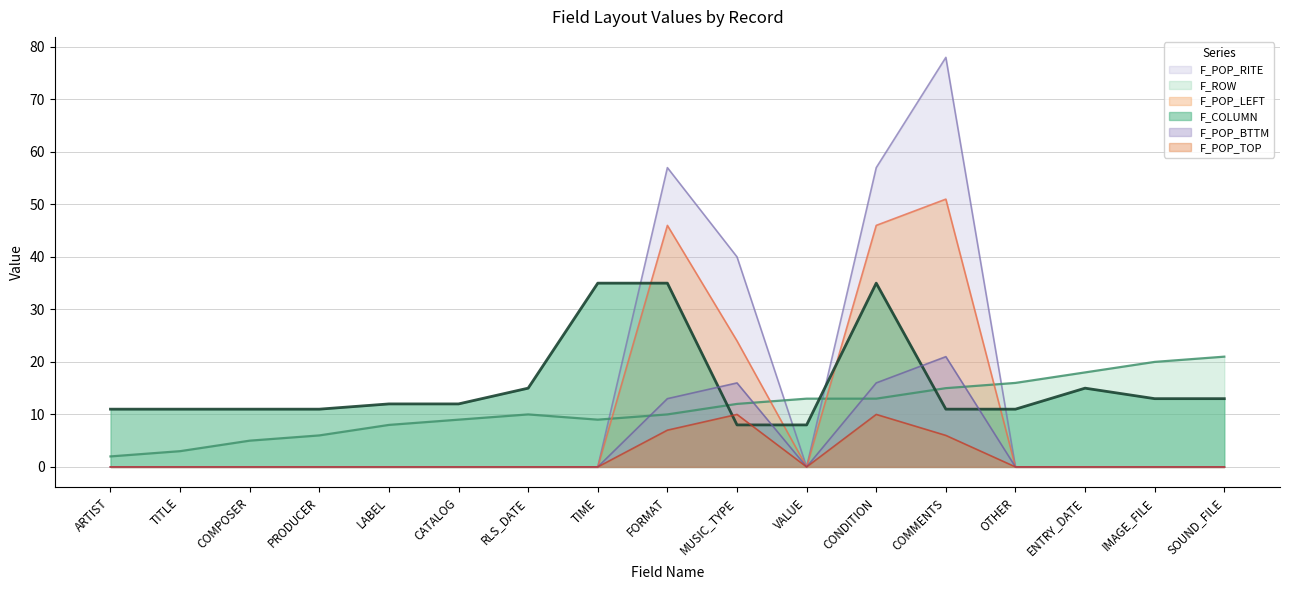

Is it true that F_COLUMN equals 8 at TIME?

False